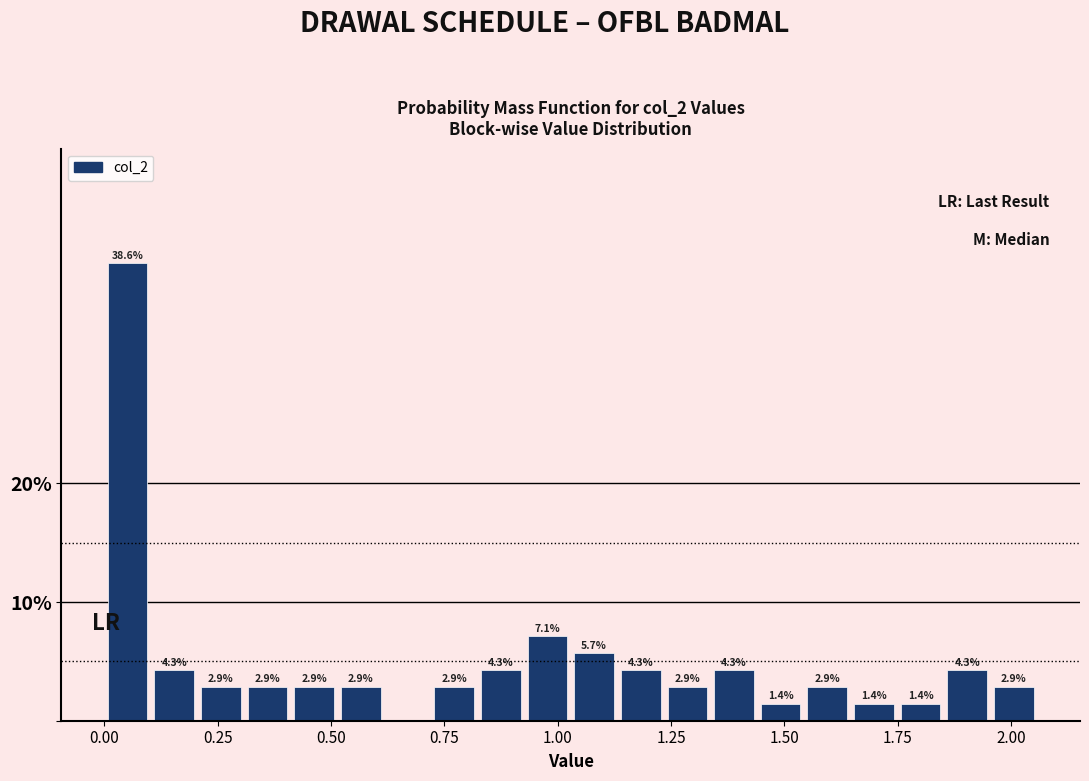

Around what value on the x-axis is the tallest bar? Give the approximate position of its centre, as read against the axis.

0.05